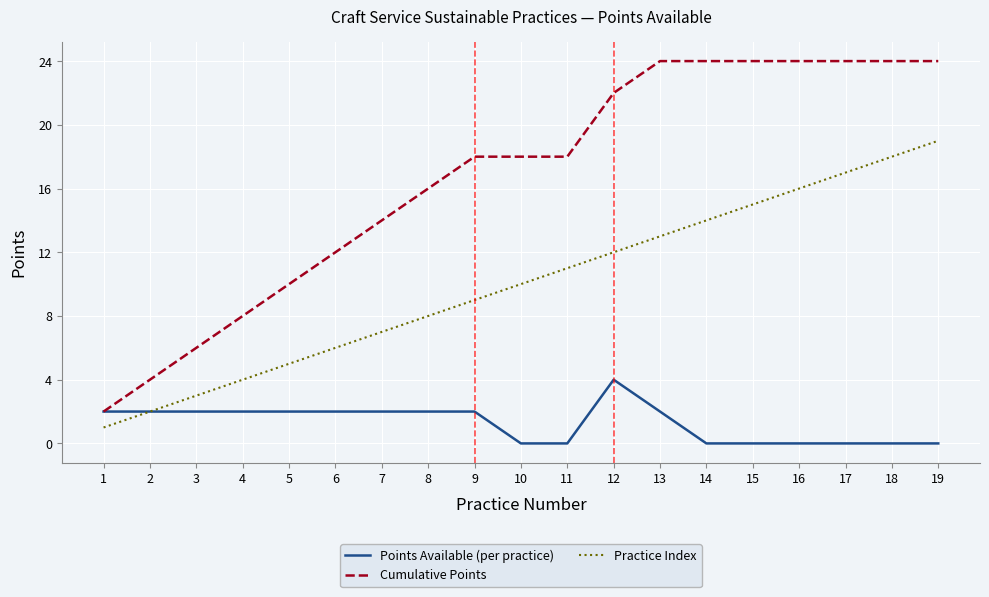

What is the maximum value for Cumulative Points?

24